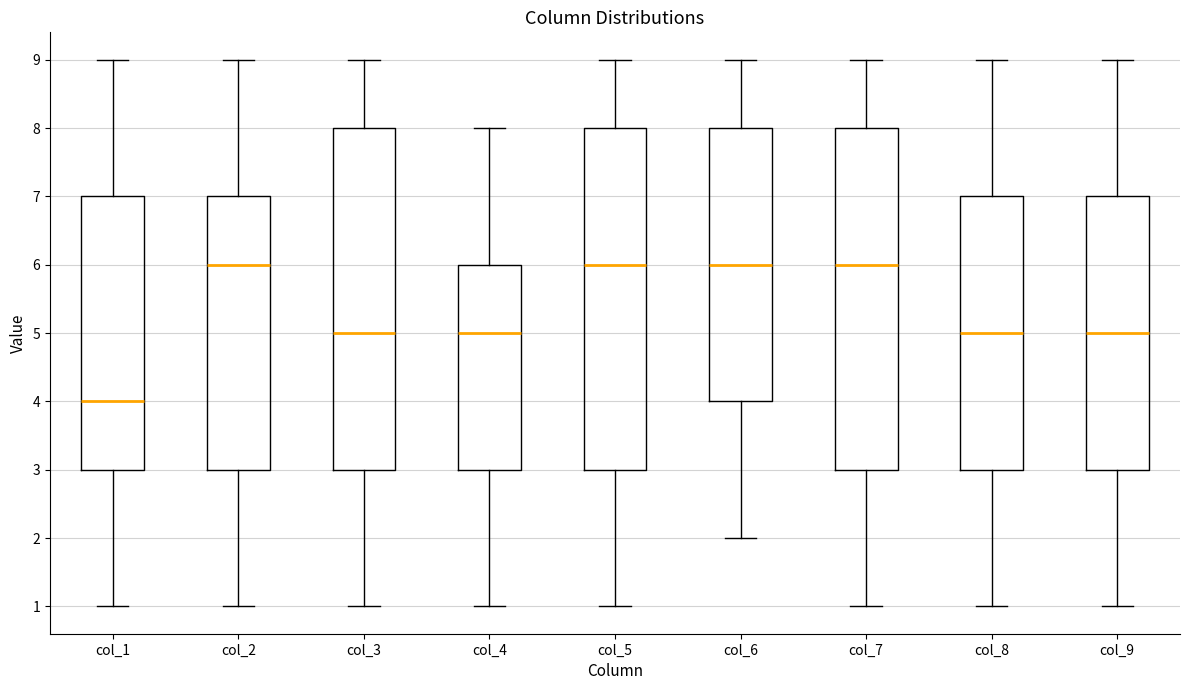

Where does the median line of the box for col_2 sit on the y-axis? The values are not printed on the chart, so give them approximately, as read against the axis.

6